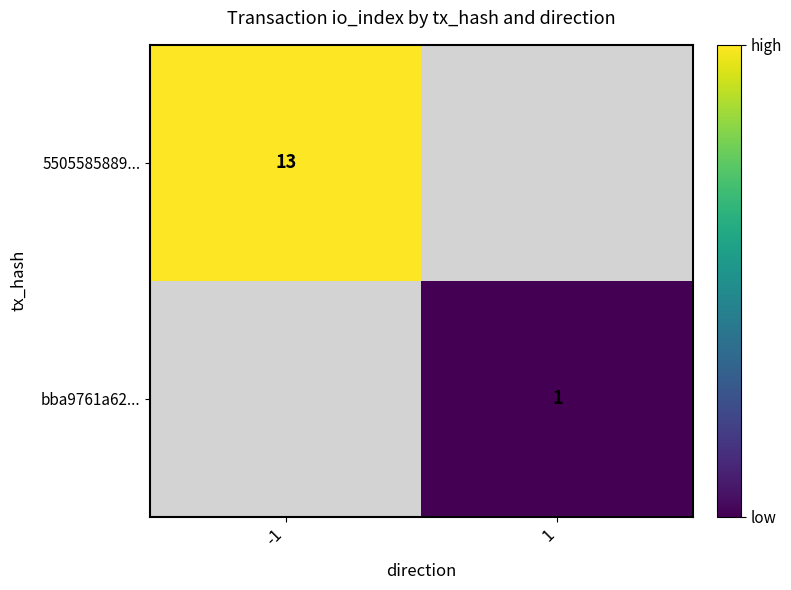

At which category does the chart reach its minimum across all series?

1